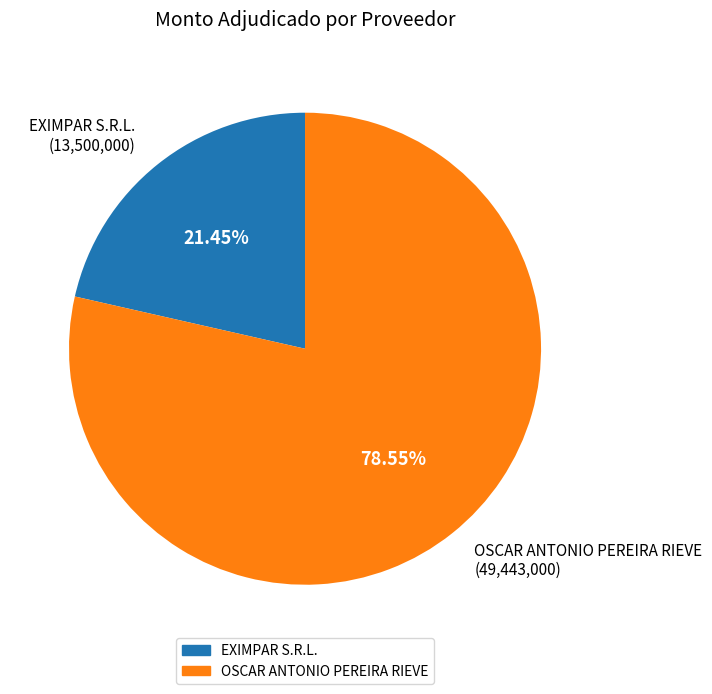

Does EXIMPAR S.R.L. account for over 50% of the chart?

No